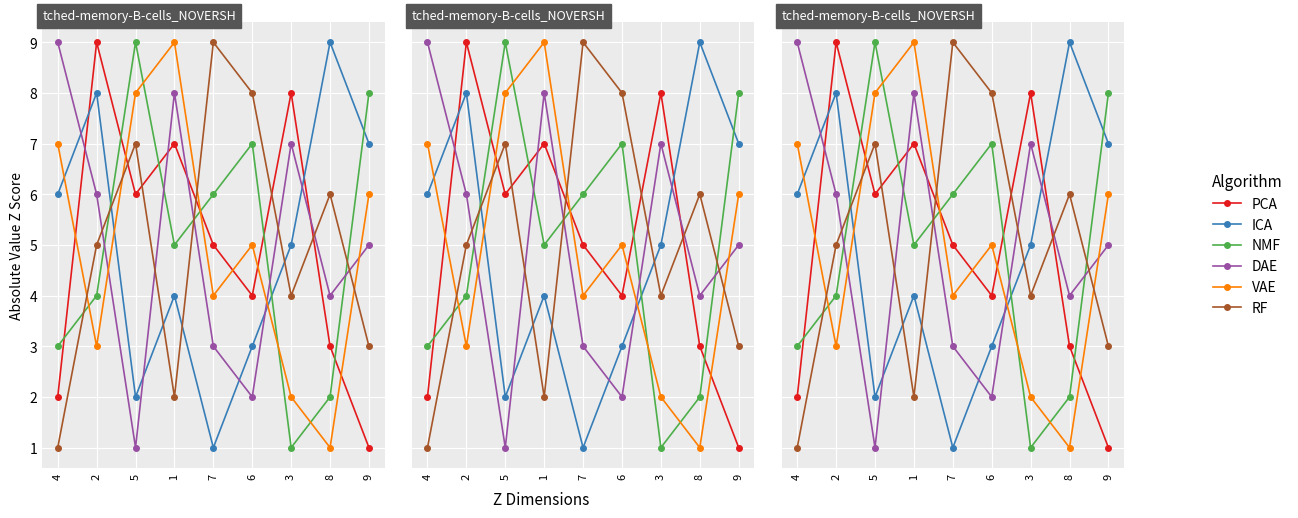

What is the label of the 5th point from the left?

7